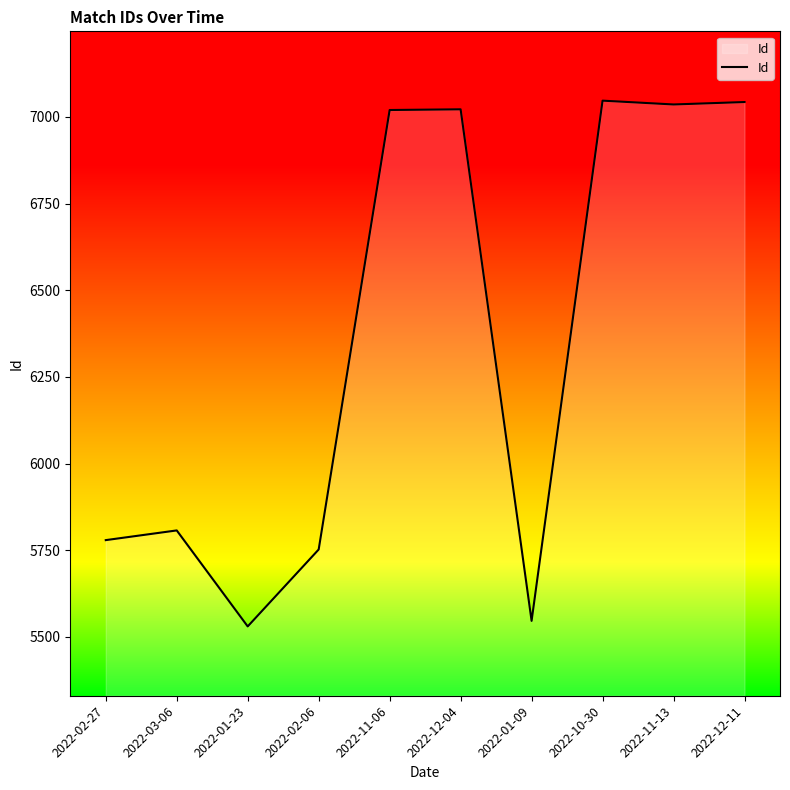

Where is the first local minimum?

2022-01-23